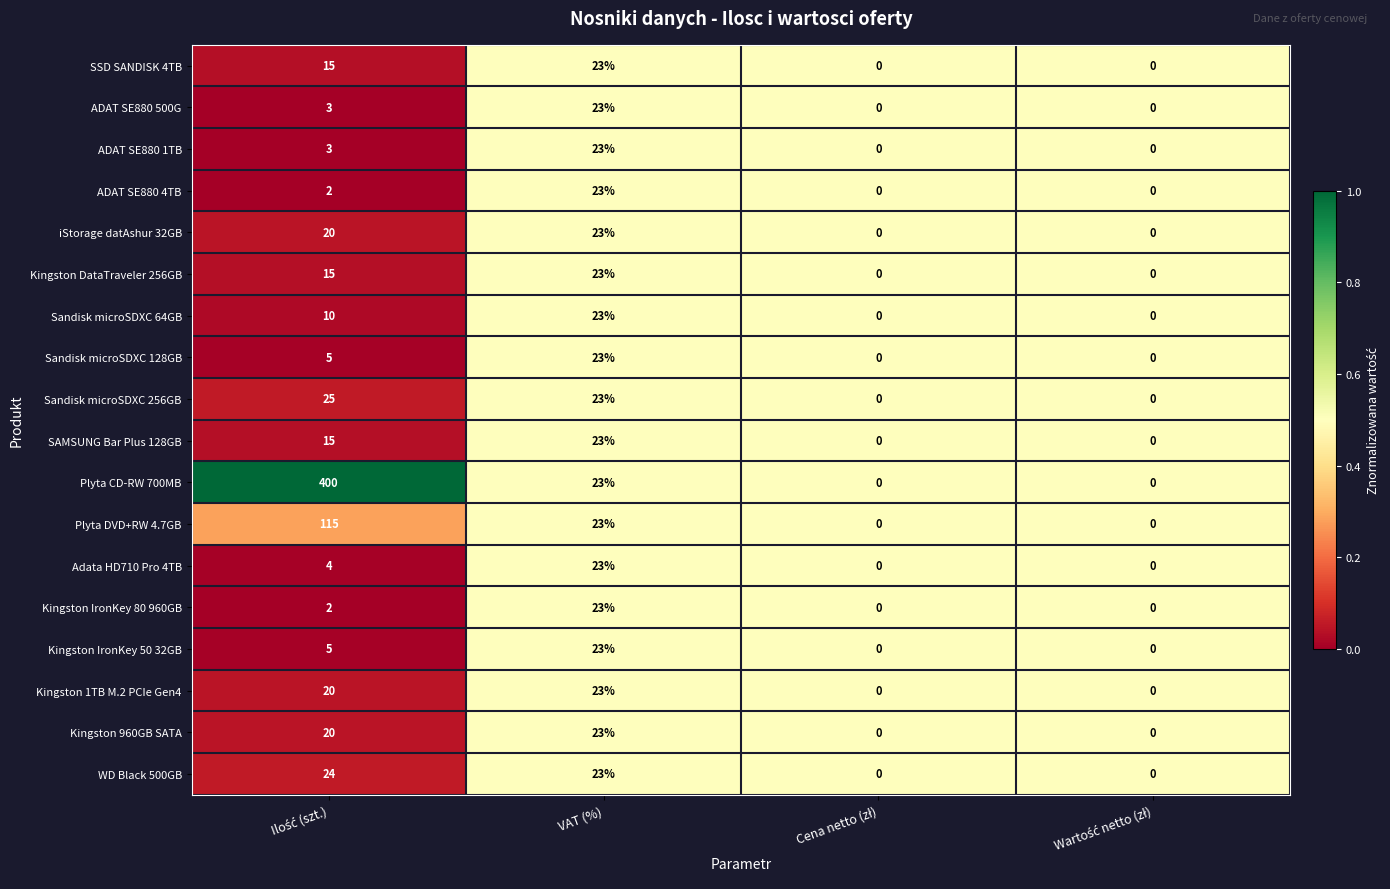

What is the maximum value for Kingston DataTraveler 256GB?

23